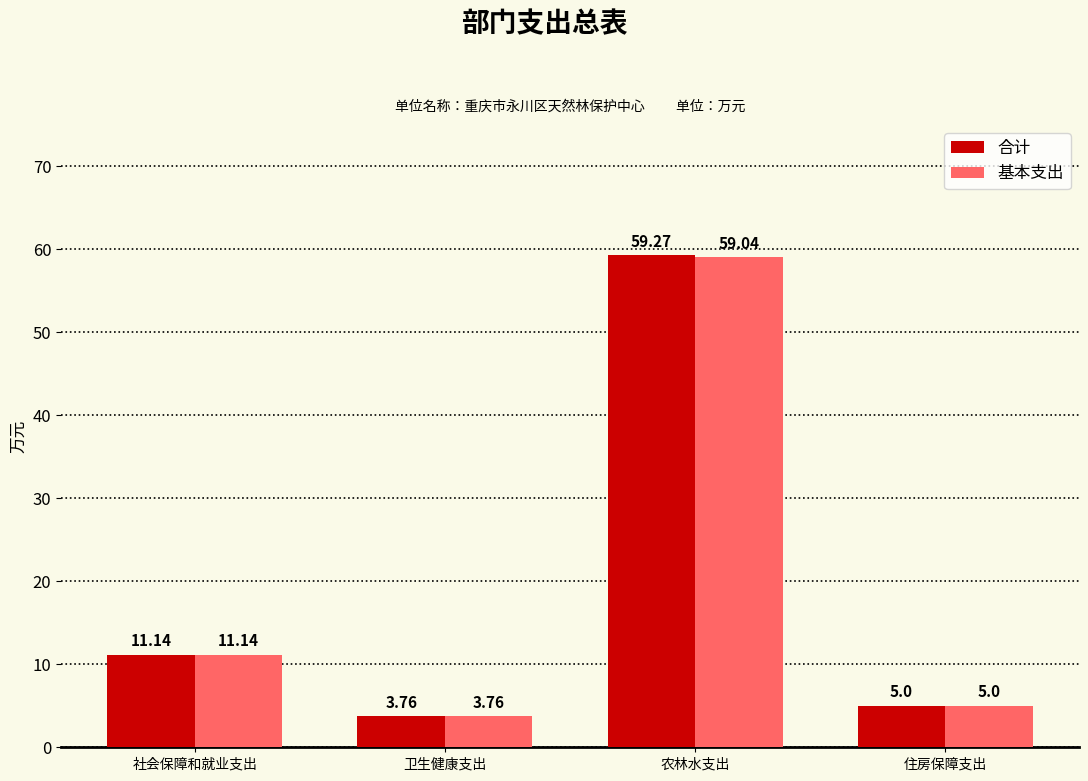

At which label is 合计 closest to 31?

社会保障和就业支出